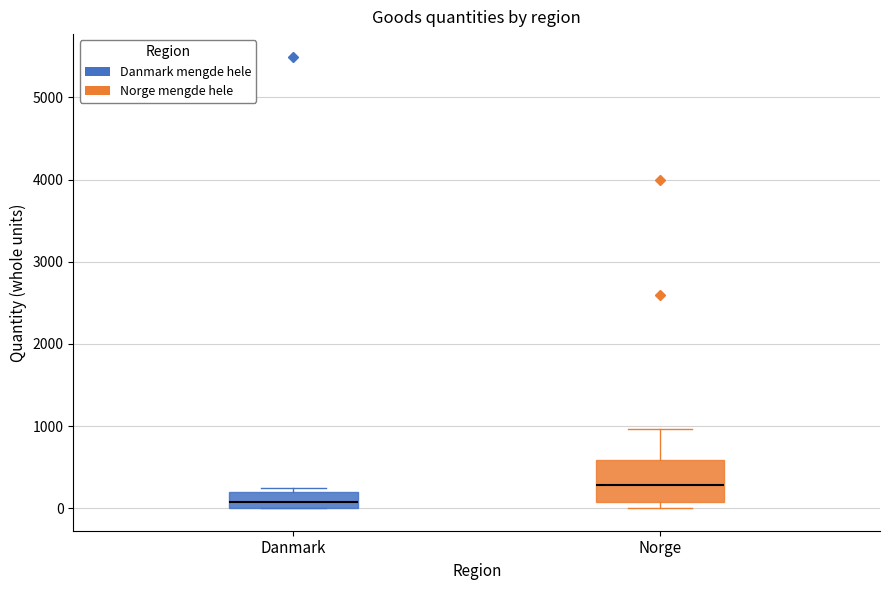

Reading left to right, read every box against the y-axis: the position of its median line, the range the box covers, and the ends of its whiskers. The values are not printed on the chart, so give them approximately, as read against the axis.

Danmark: median 100, box 0 to 200, whiskers 0 to 300
Norge: median 300, box 100 to 600, whiskers 0 to 1000